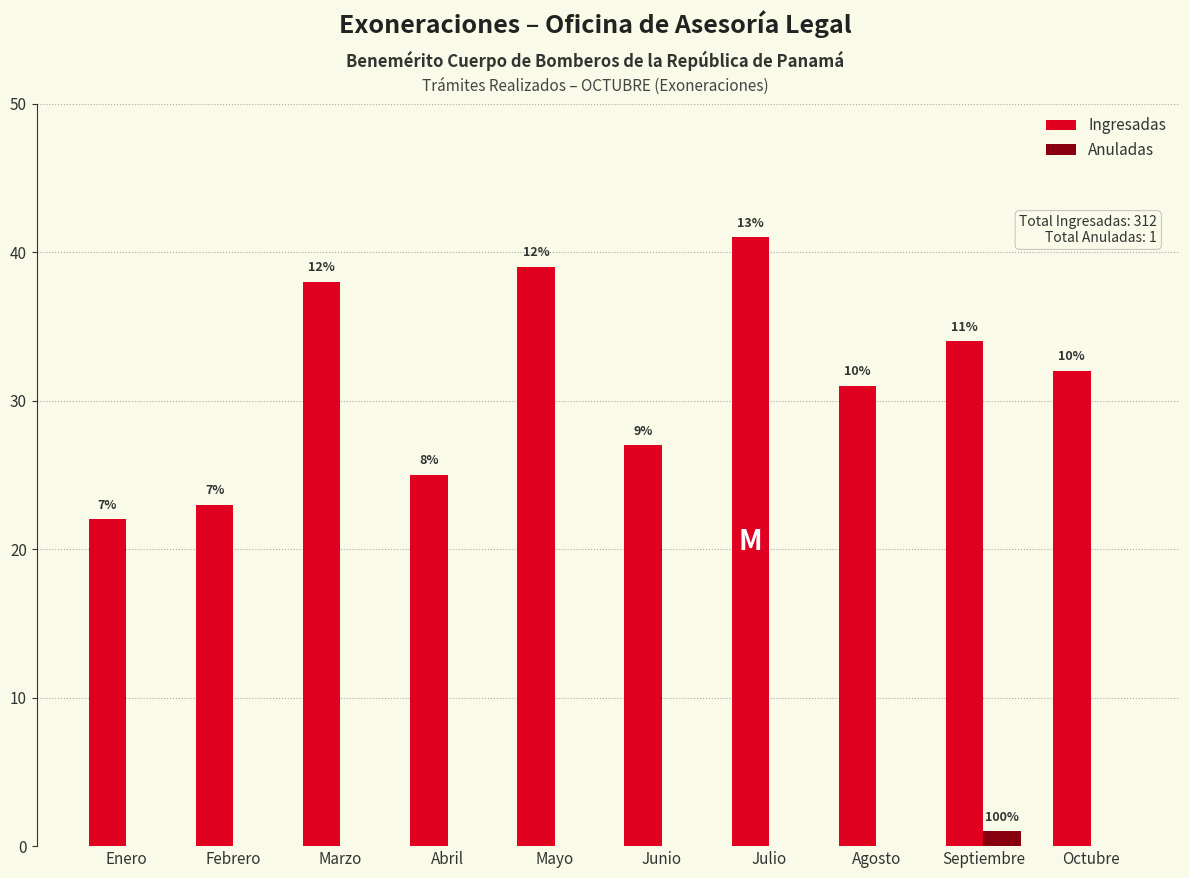

How many groups of bars are there?

10